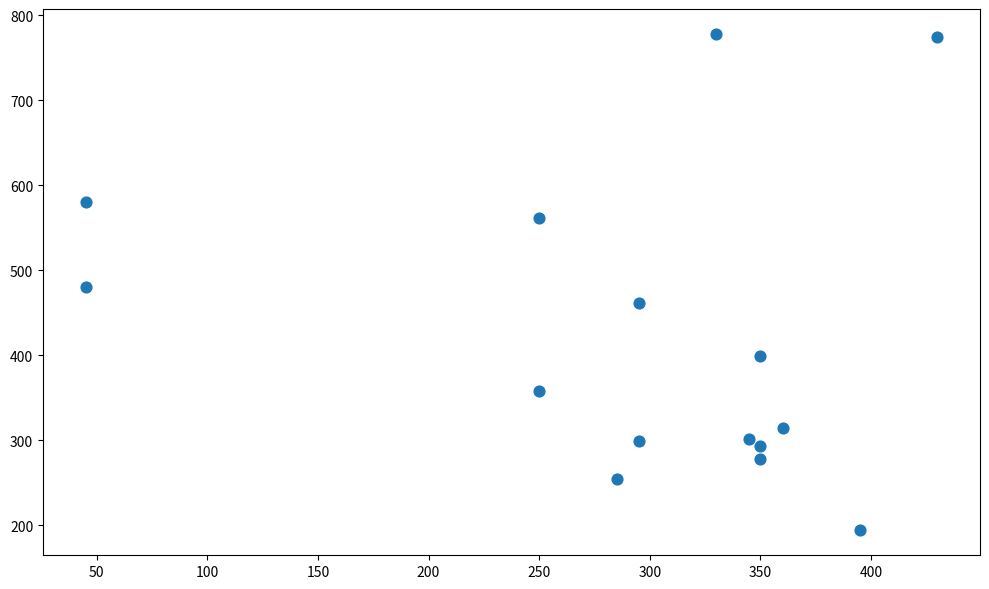

What is the range of X values (max minus min)?

385.0